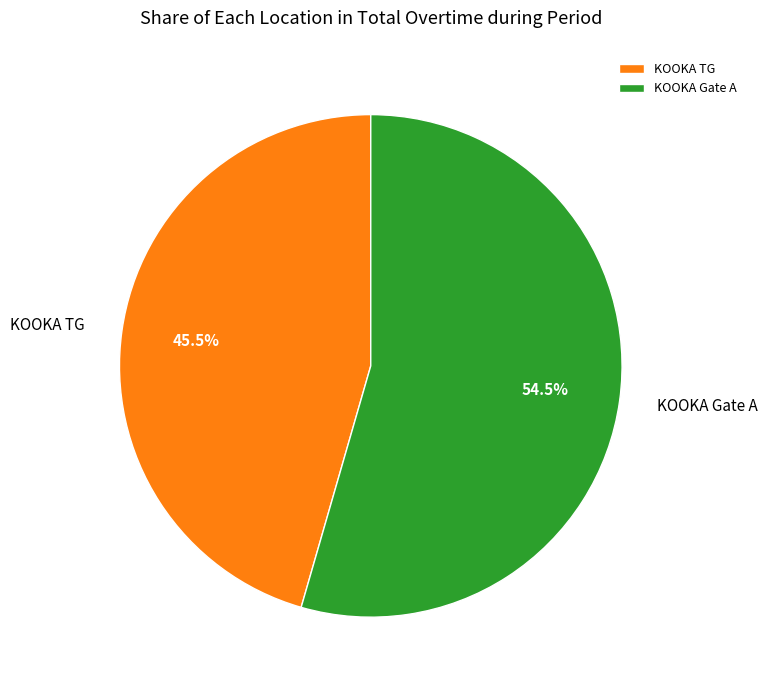

Combined, do KOOKA TG and KOOKA Gate A account for over 50%?

Yes